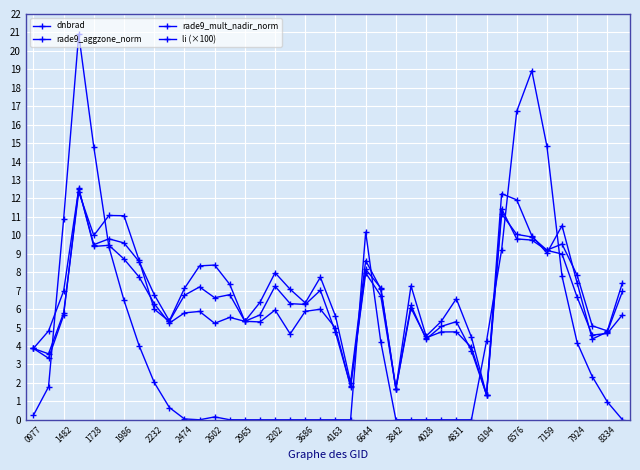

Which series has the largest total across all categories?

rade9_aggzone_norm